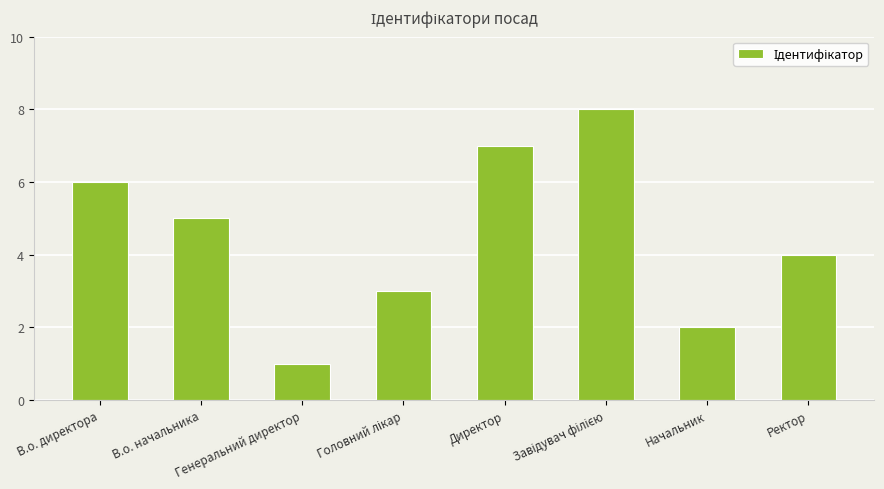

What is the greatest value displayed?

8